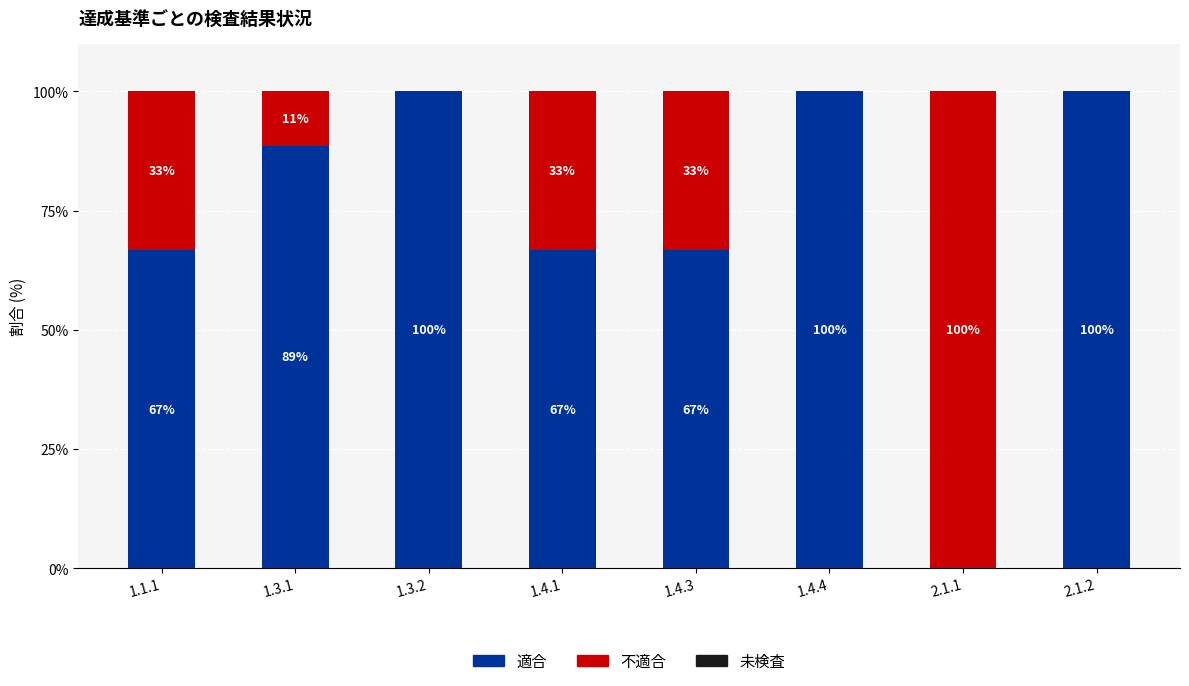

Are the bars grouped side by side (vs. stacked)?

No